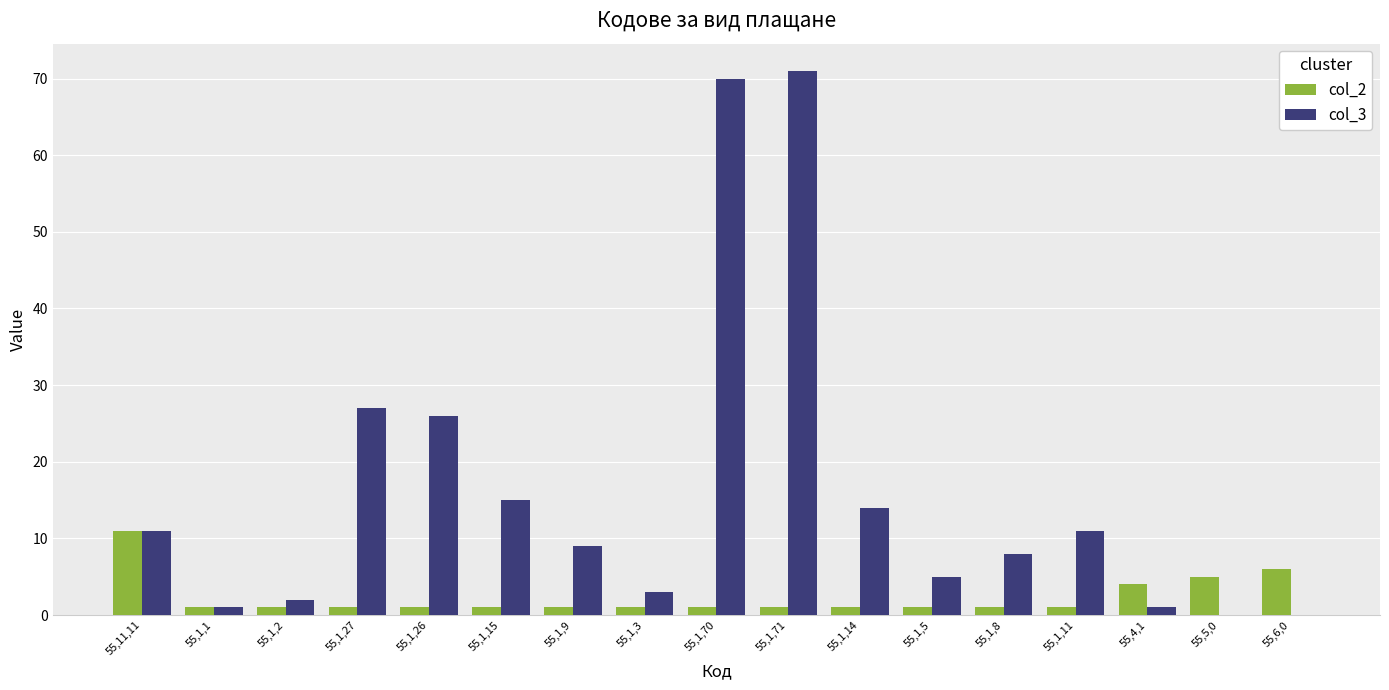

Is it true that col_3 equals 2 at 55,1,2?

True